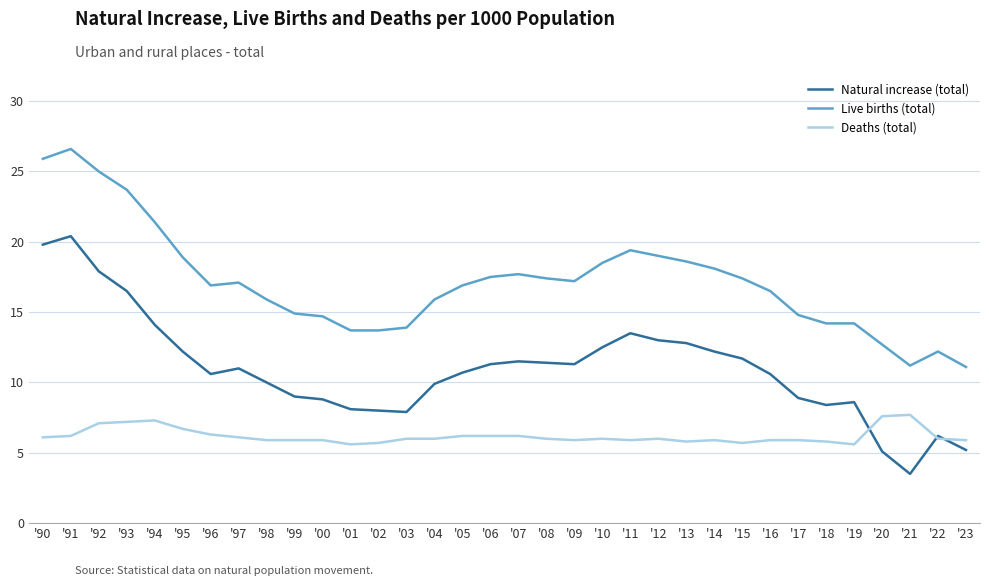

Where is the first local maximum for Live births (total)?

'91